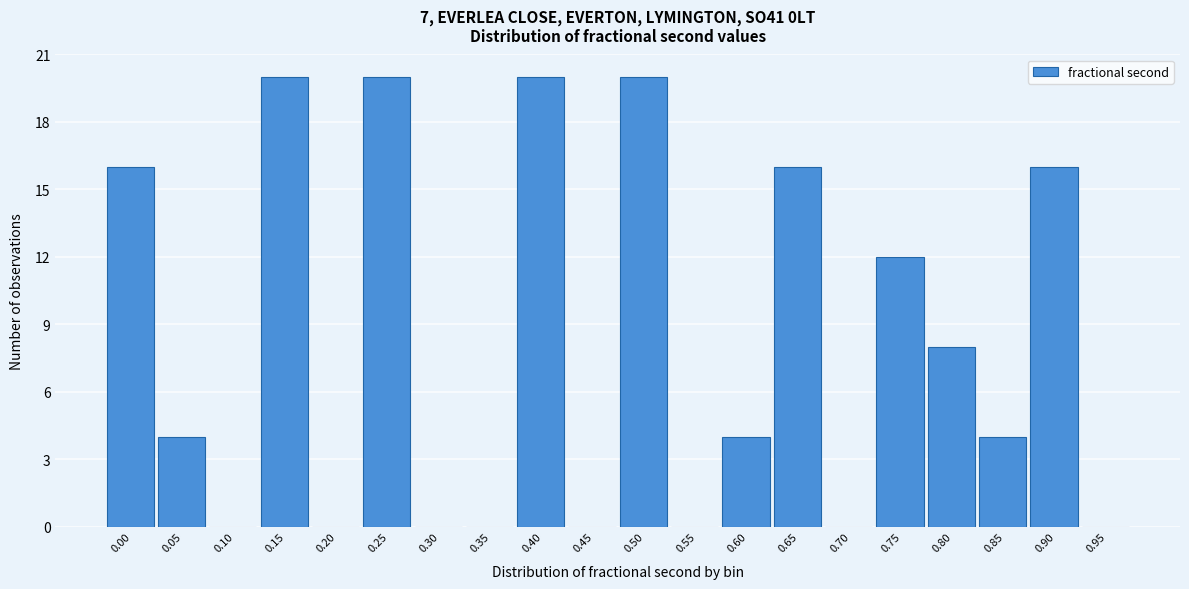

Reading left to right, extract all data points from this chart.

0.00=16	0.05=4	0.10=0	0.15=20	0.20=0	0.25=20	0.30=0	0.35=0	0.40=20	0.45=0	0.50=20	0.55=0	0.60=4	0.65=16	0.70=0	0.75=12	0.80=8	0.85=4	0.90=16	0.95=0